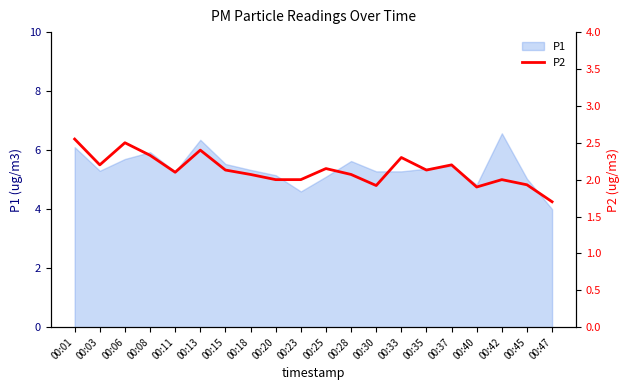

Between 00:08 and 00:15, which is larger?

00:08